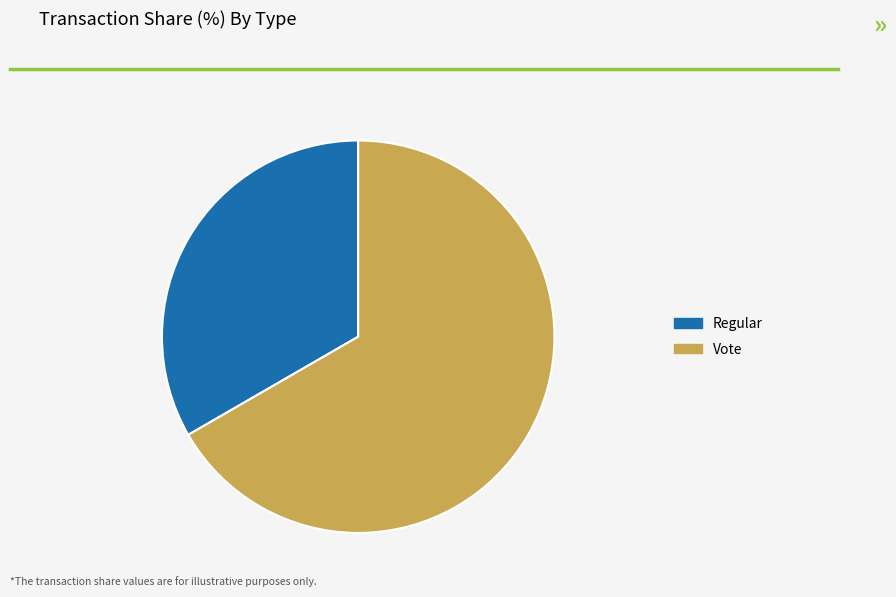

Does any single category account for the majority?

Yes